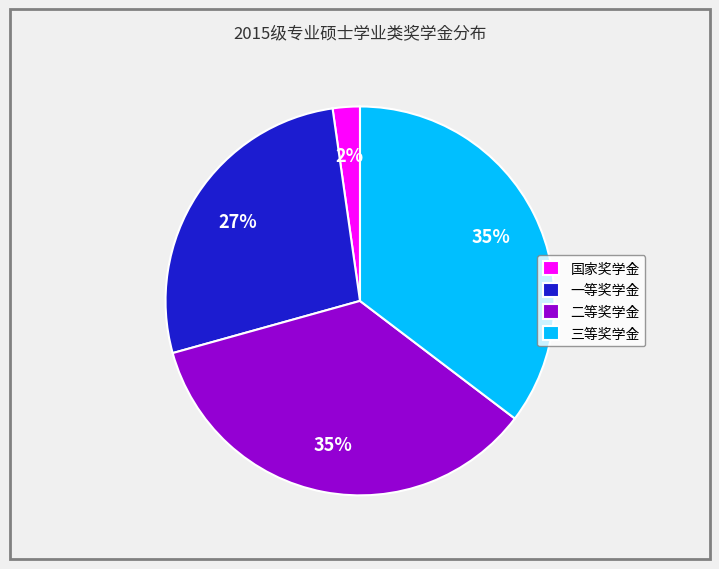

To the nearest percent, what is the difference between the 二等奖学金 and 一等奖学金 slice percentages?

8%